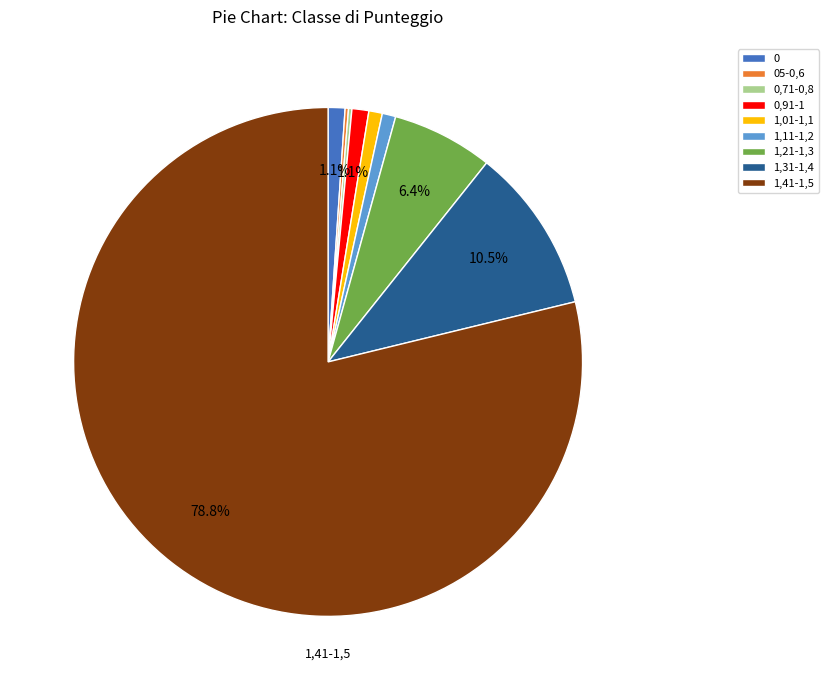

Is the sum of 1,11-1,2 and 1,41-1,5 greater than half?

Yes